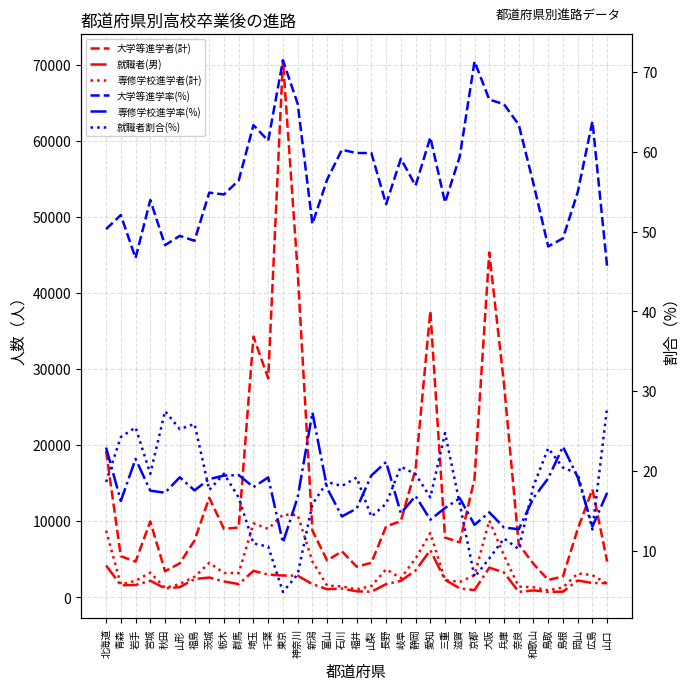

Which series has the largest range (max minus min)?

大学等進学者(計)